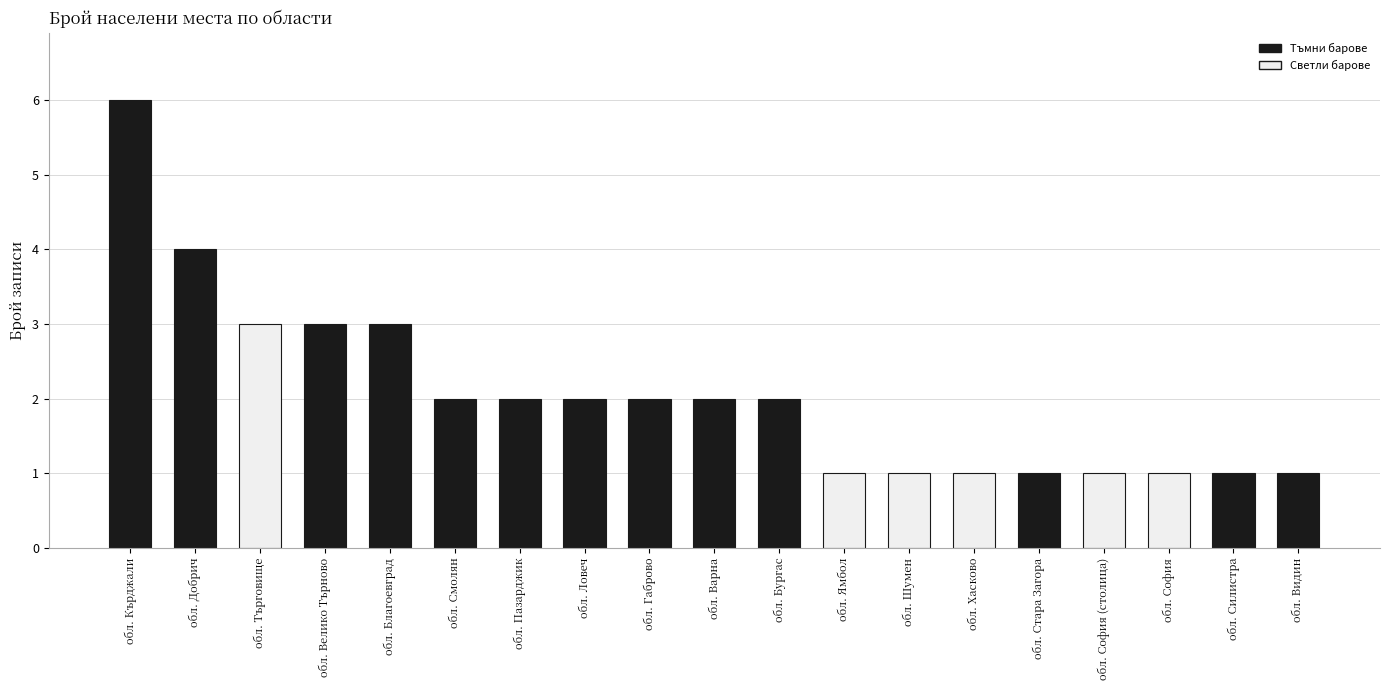

What position from the right is обл. София (столица)?

4